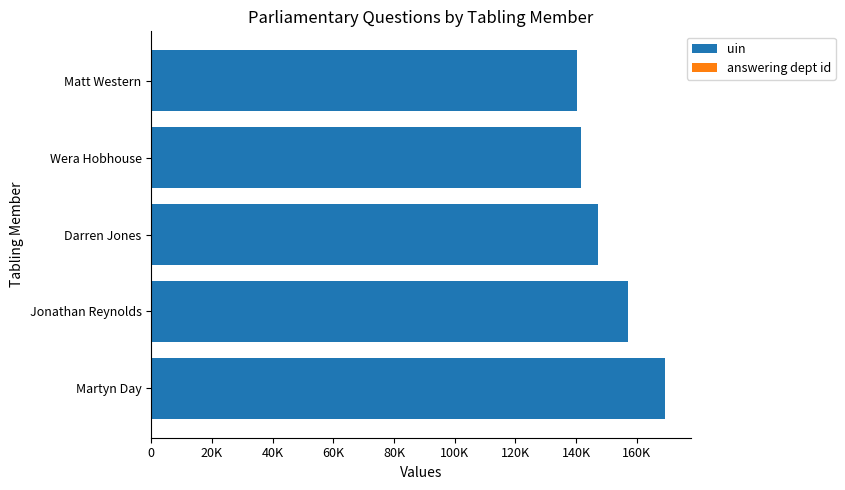

Reading left to right, what are all the values shown in this chart?

uin: 169351.0	156954.0	147285.0	141472.0	140280.0
answering dept id: 0.8	0.8	0.8	0.8	0.8